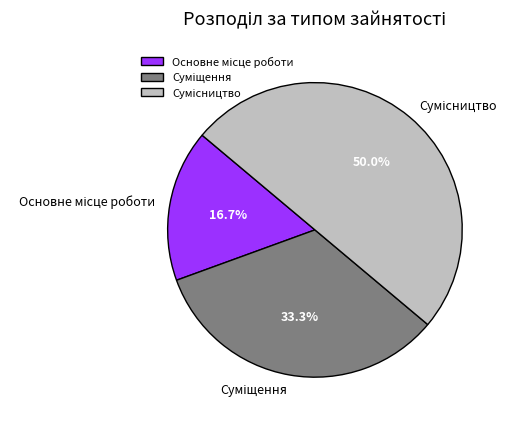

How many segments does this pie chart have?

3